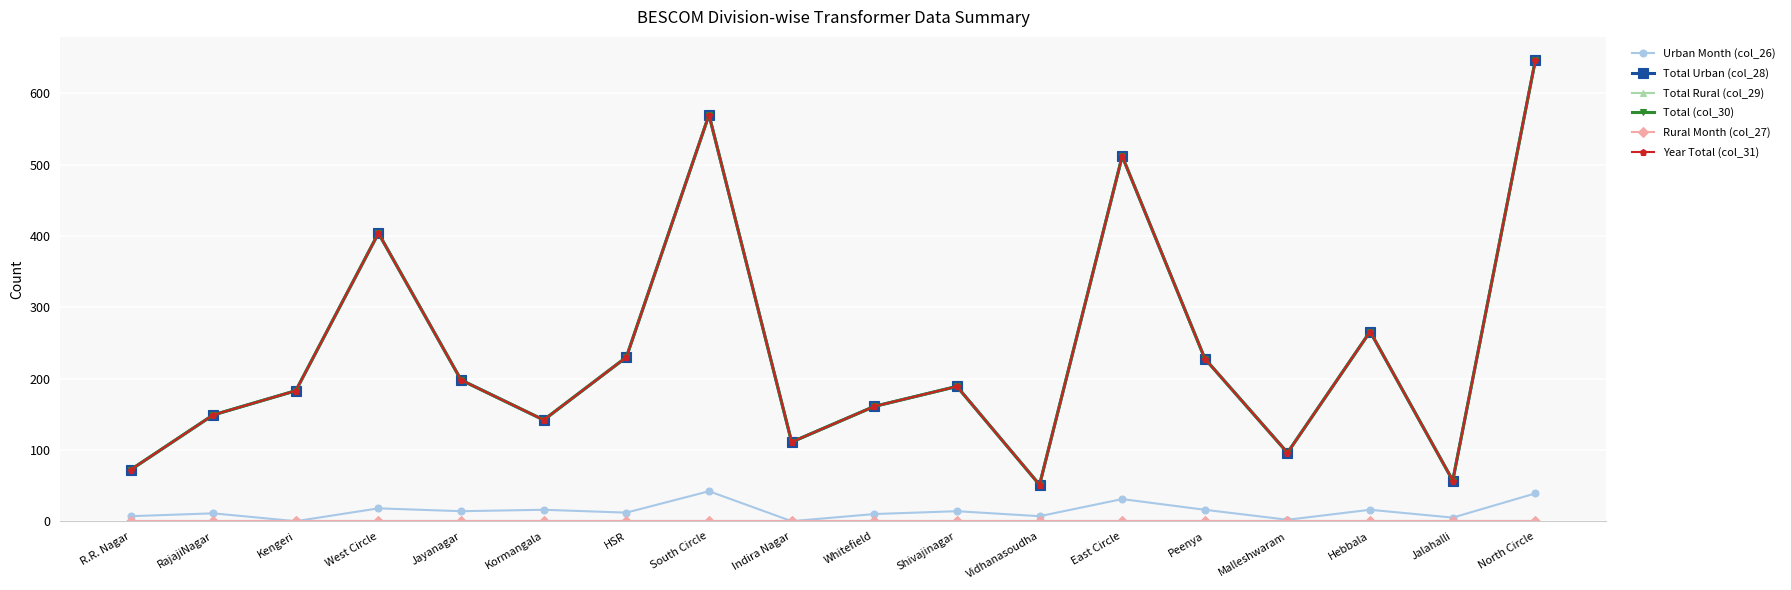

What is the label of the 14th point from the right?

Jayanagar